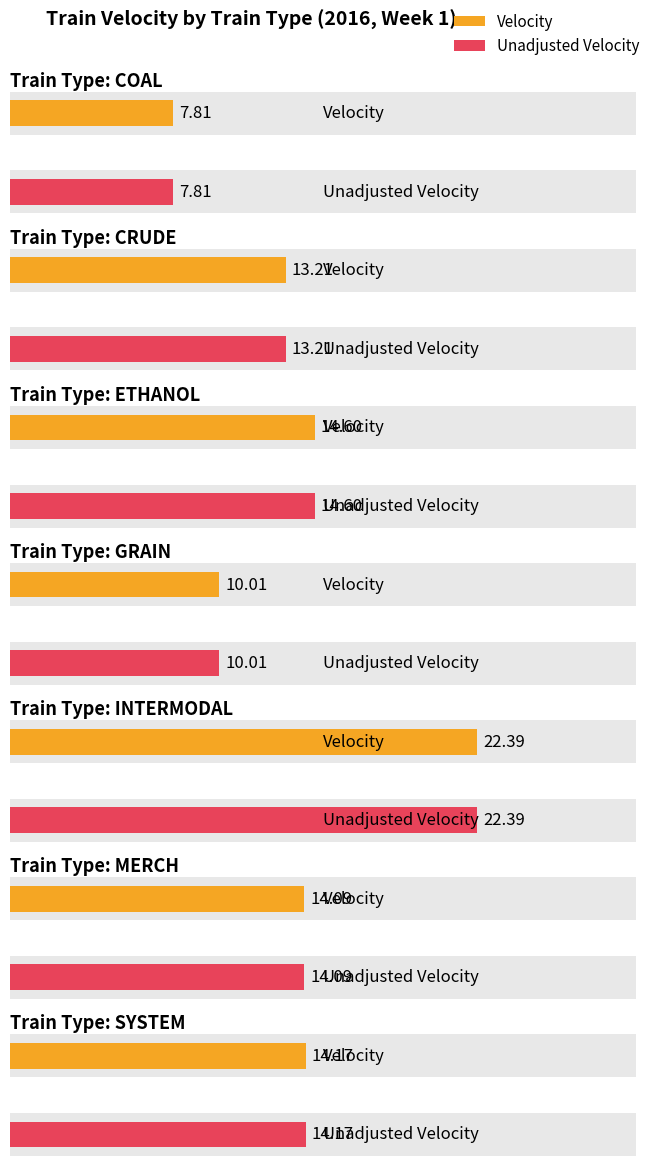

How many bars are there in total?

14